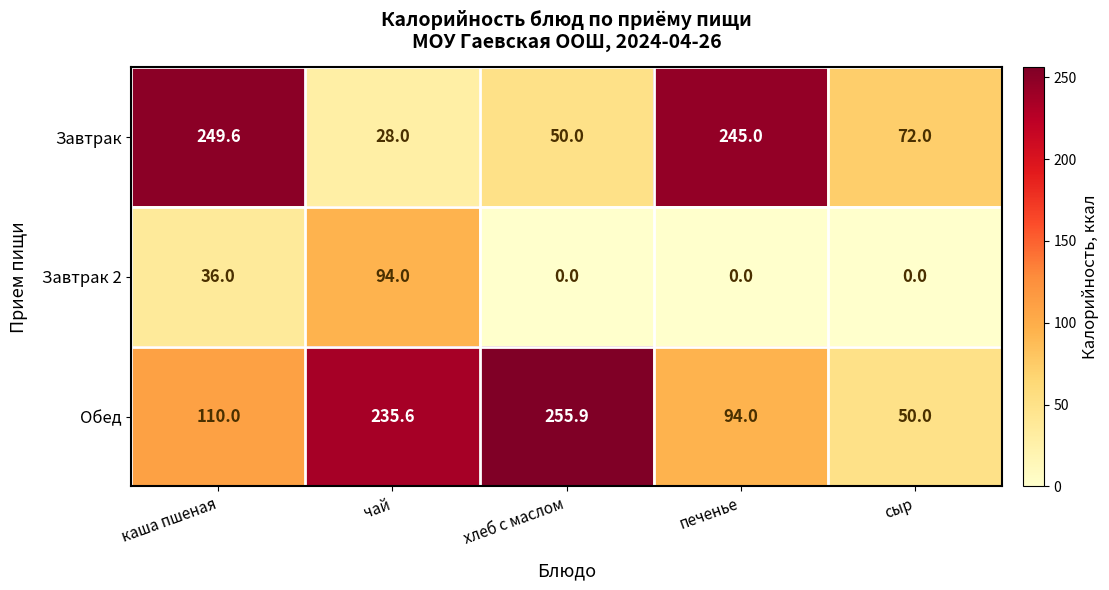

What is the difference between the Завтрак values at каша пшеная and чай?

221.6